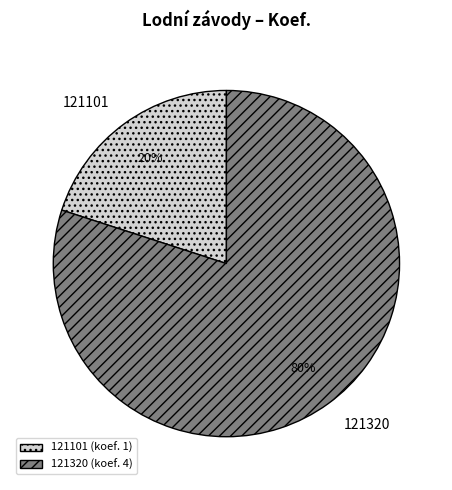

Between 121320 and 121101, which is larger?

121320